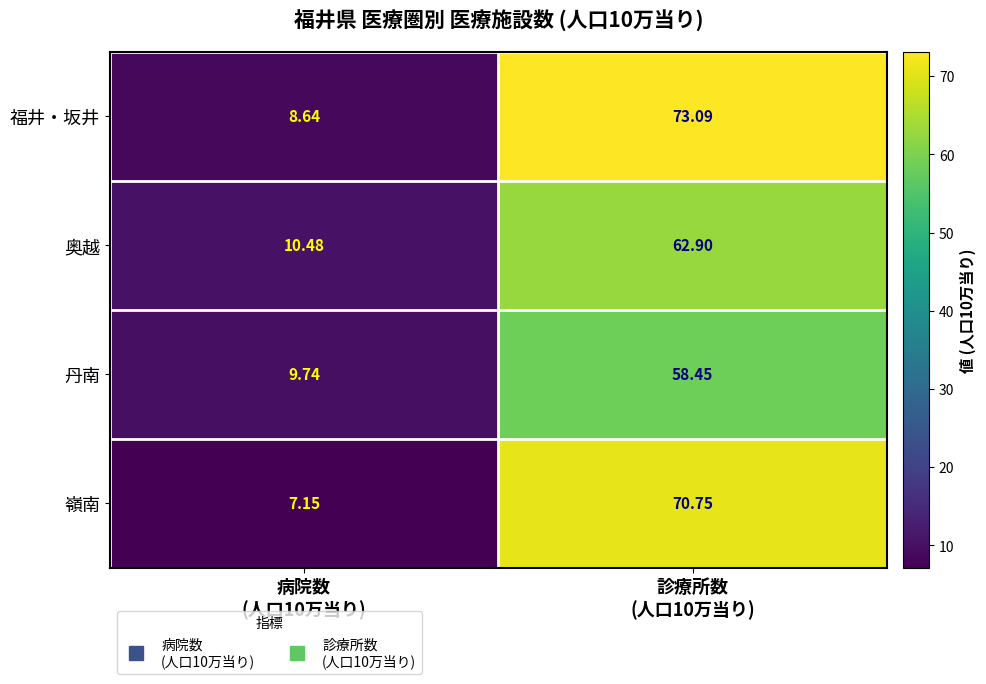

Rank the series by their maximum value, from highest to lowest.

福井・坂井, 嶺南, 奥越, 丹南